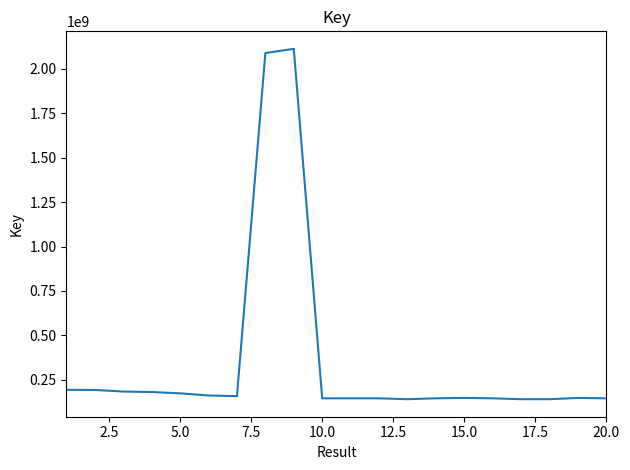

What is the maximum value shown in the chart?

2111904144